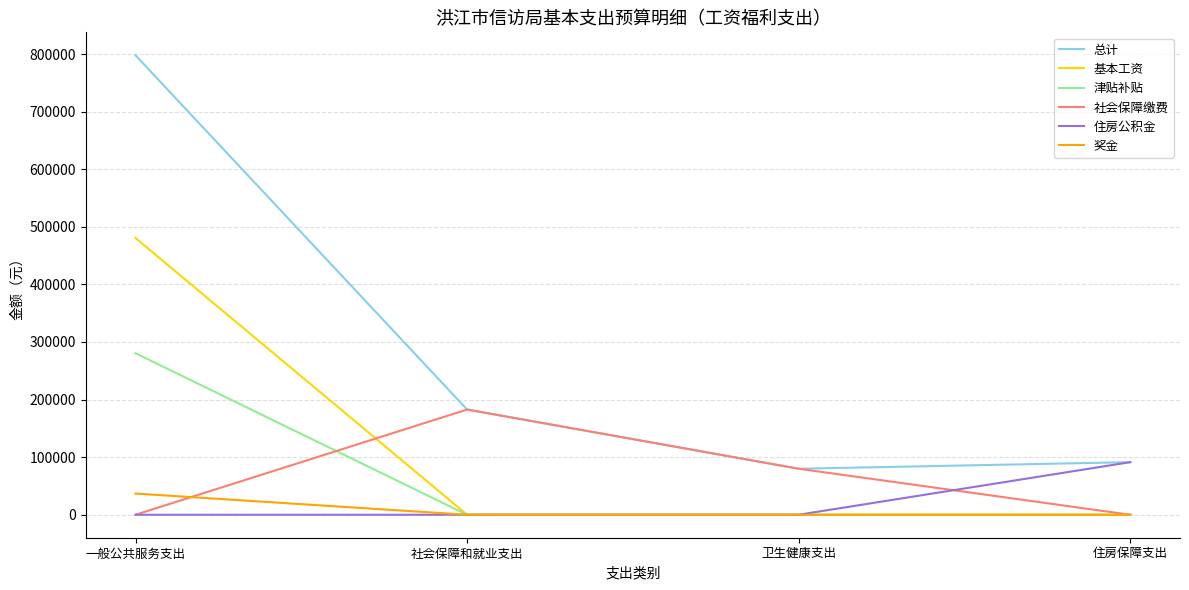

True or false: 总计 and 奖金 cross at least once.

False